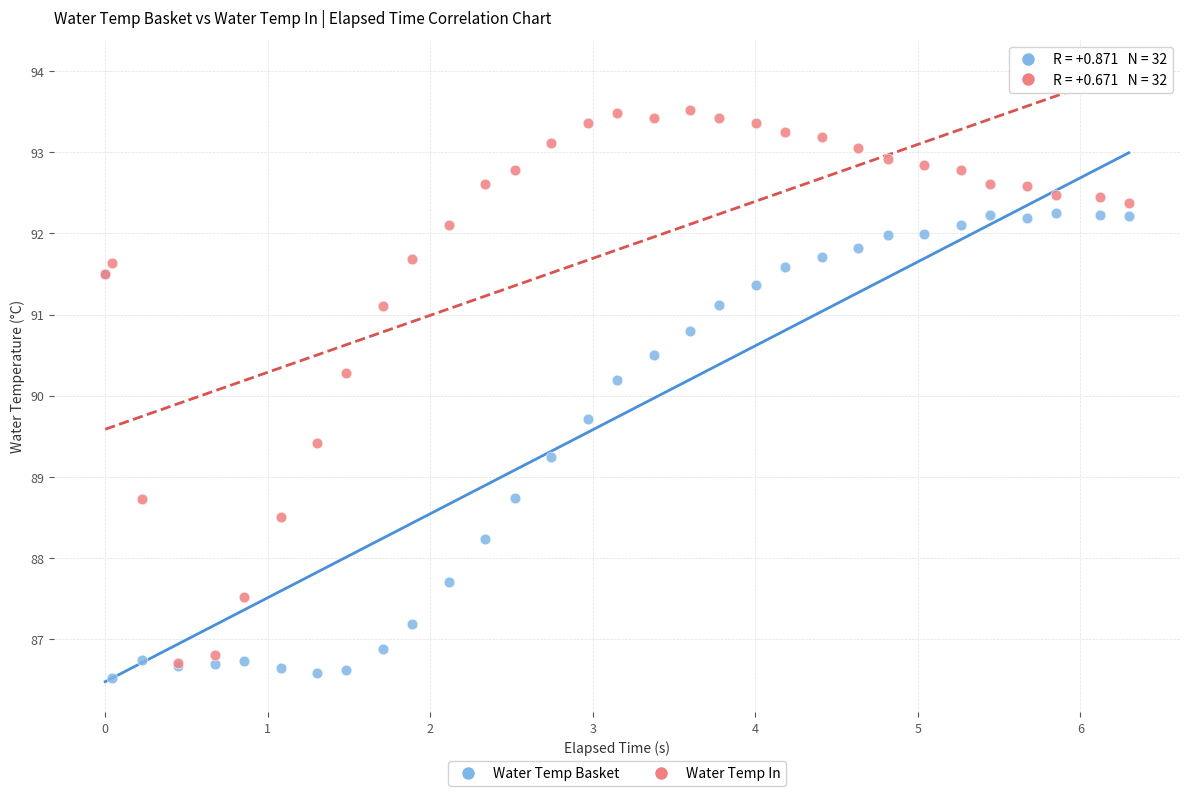

Which series reaches the minimum Y coordinate?

Water Temp Basket